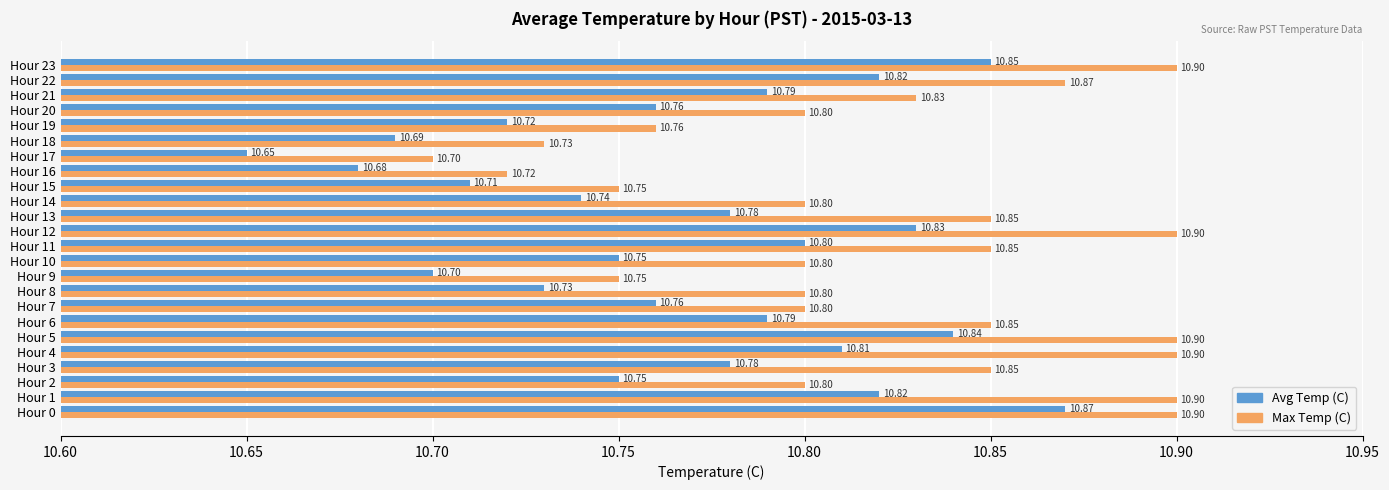

Is the value of Max Temp (C) at Hour 17 greater than the value of Avg Temp (C) at Hour 17?

Yes